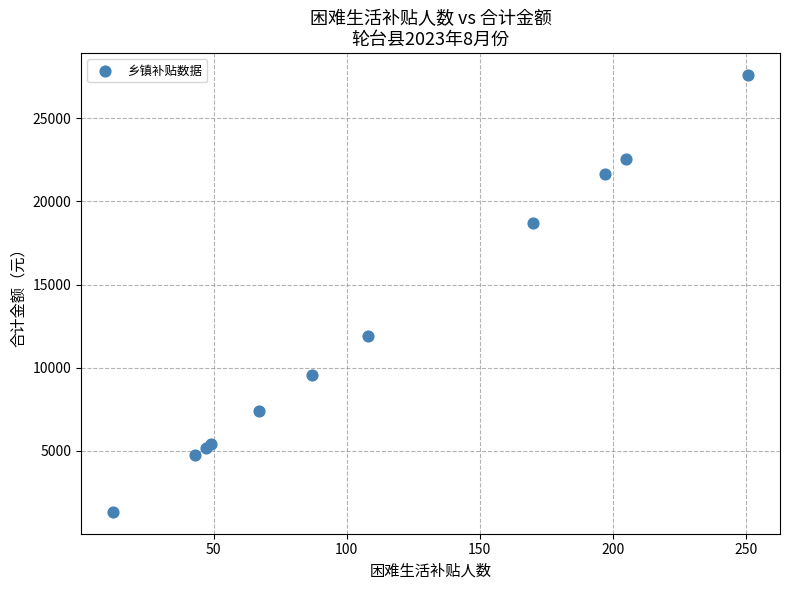

What Y value in the scatter plot is closest to 14465?

11880